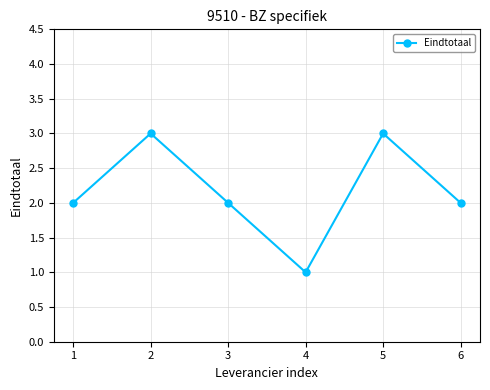

True or false: the data shows 3 at 6.

False